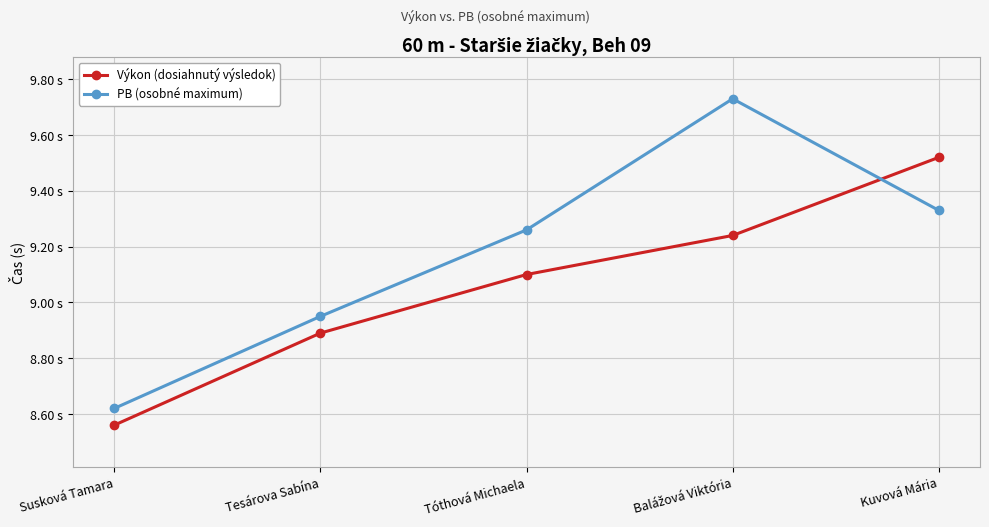

Which has a higher value, Kuvová Mária or Balážová Viktória?

Kuvová Mária